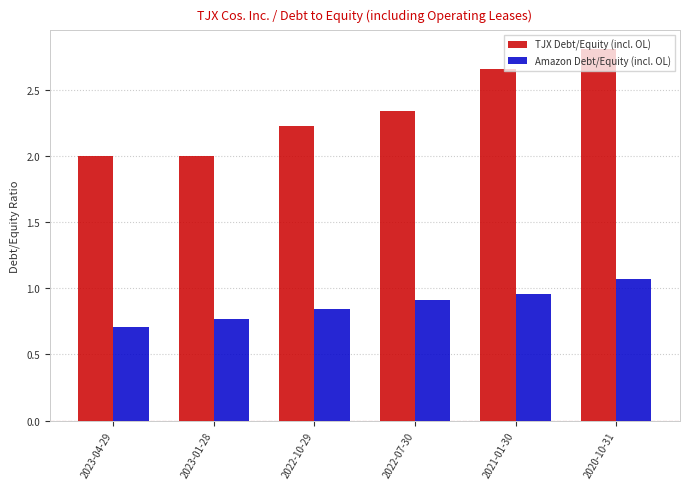

What is the difference between the maximum and minimum values in the Amazon Debt/Equity (incl. OL) series?

0.4